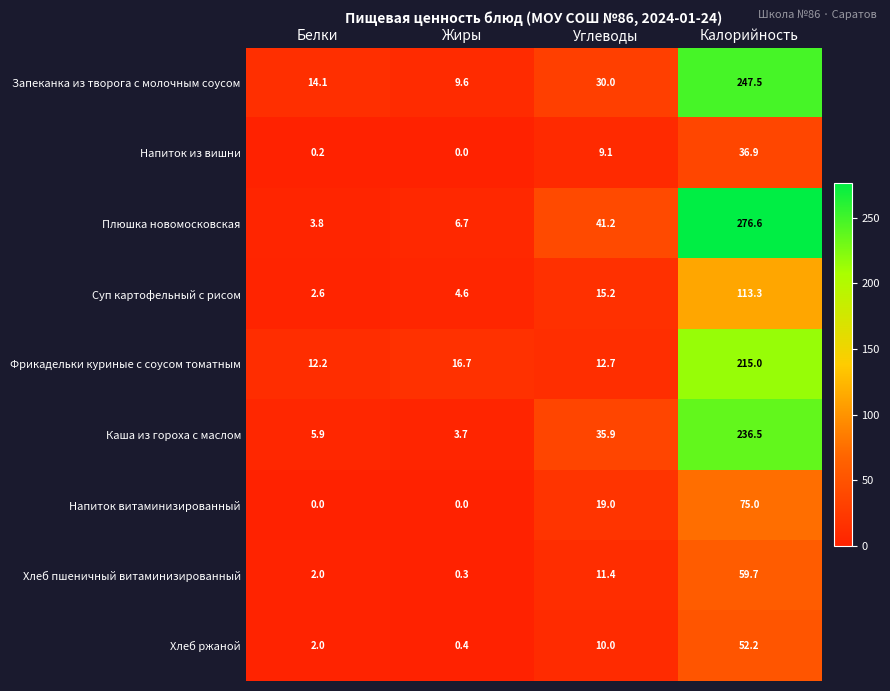

What is the difference between the second highest and minimum values in the Хлеб ржаной series?

9.6